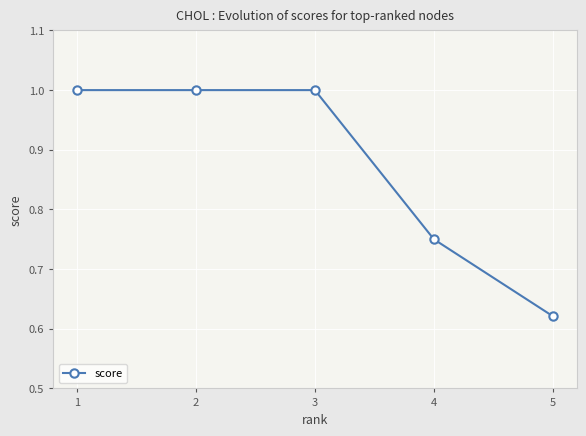

What is the greatest value displayed?

1.0